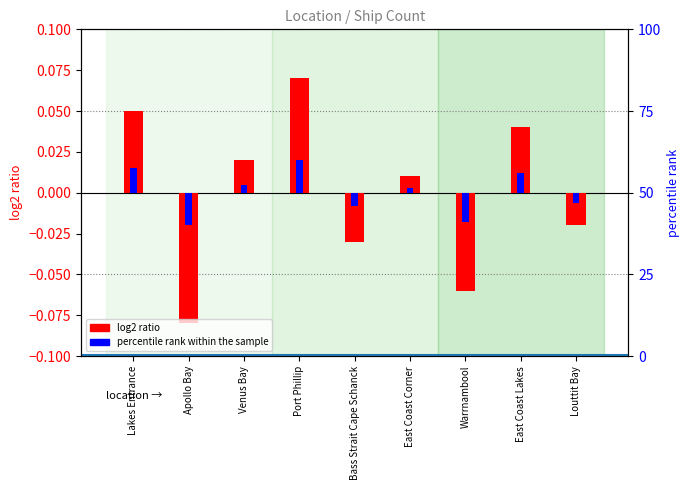

At Venus Bay, list the series in order from largest to smallest.

log2 ratio, percentile rank within the sample